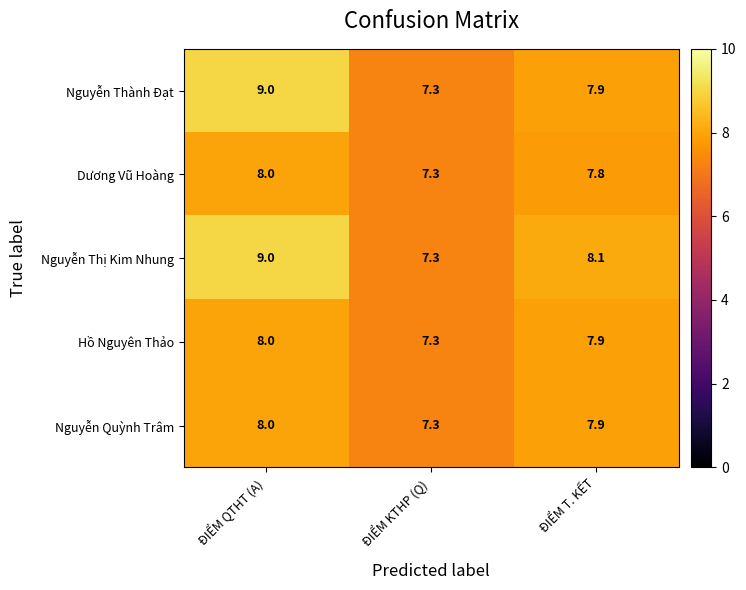

What is the difference between the Nguyễn Thành Đạt values at ĐIỂM T. KẾT and ĐIỂM QTHT (A)?

1.1